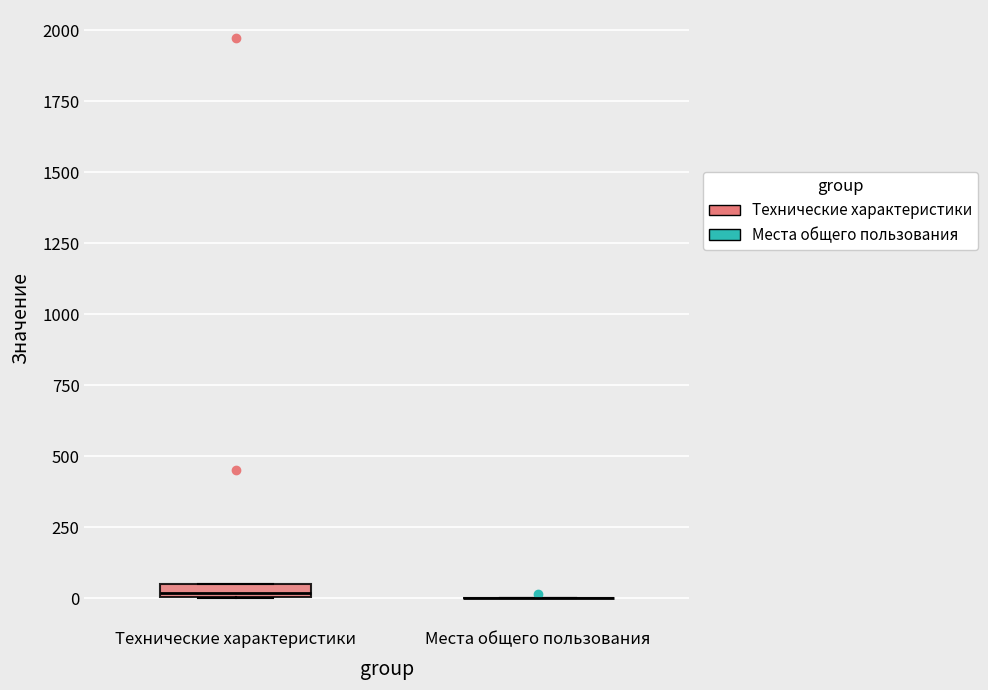

Where is the lower edge of the box for Технические характеристики on the y-axis? The values are not printed on the chart, so give them approximately, as read against the axis.

0